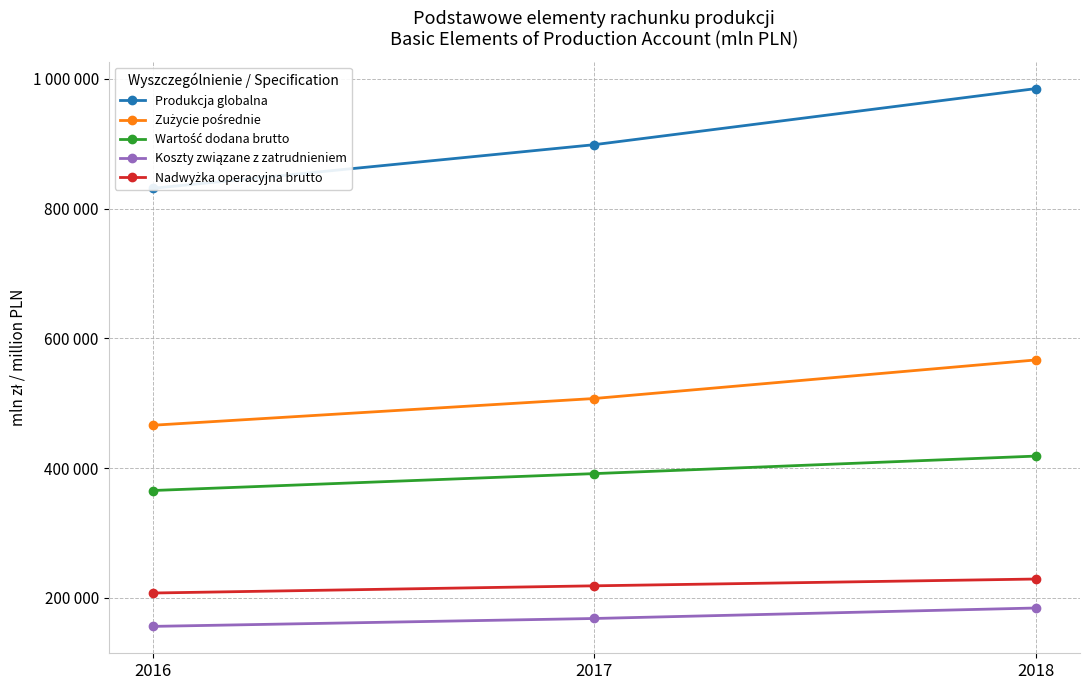

Which series changed the most between 2016 and 2018?

Produkcja globalna